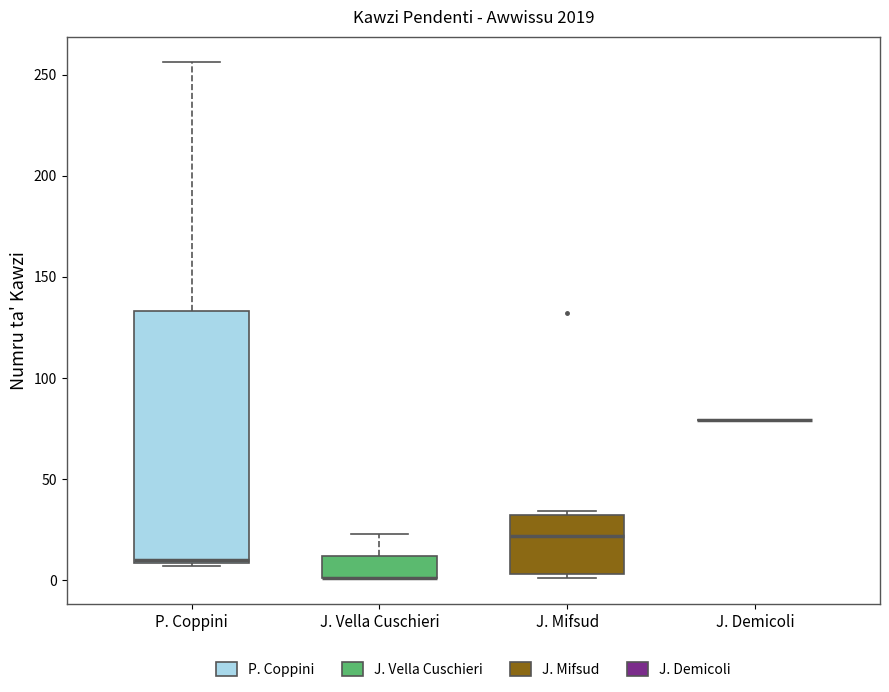

Where is the upper edge of the box for P. Coppini on the y-axis? The values are not printed on the chart, so give them approximately, as read against the axis.

135